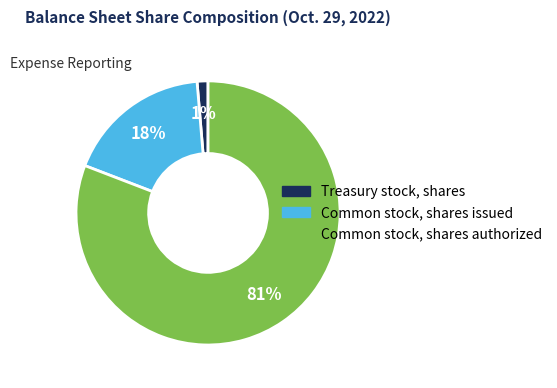

Which has a higher value, Treasury stock, shares or Common stock, shares authorized?

Common stock, shares authorized